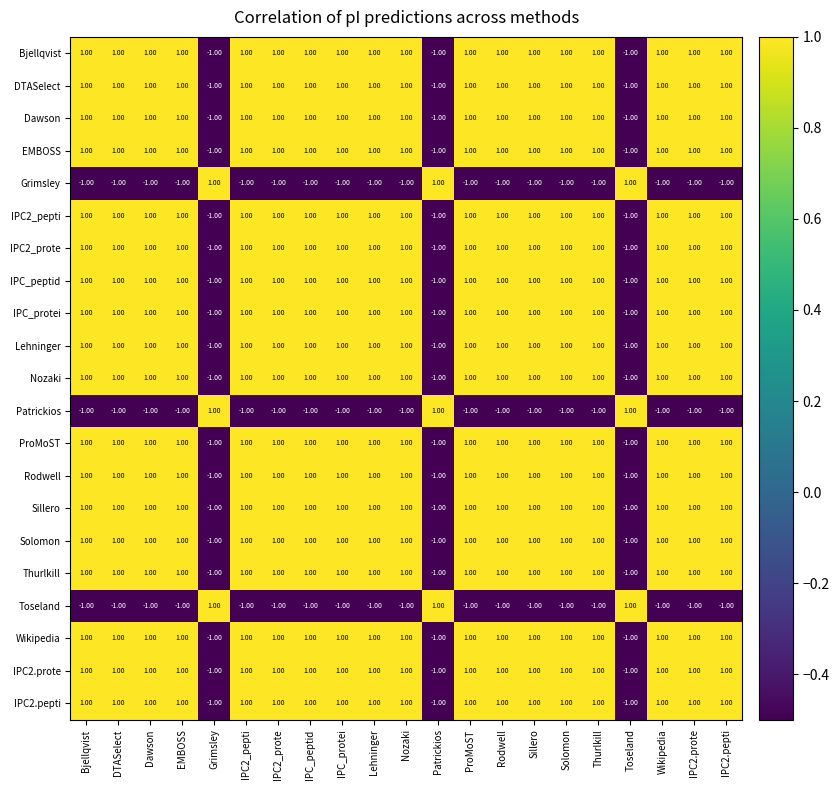

At how many categories does at least one series exceed 0?

21